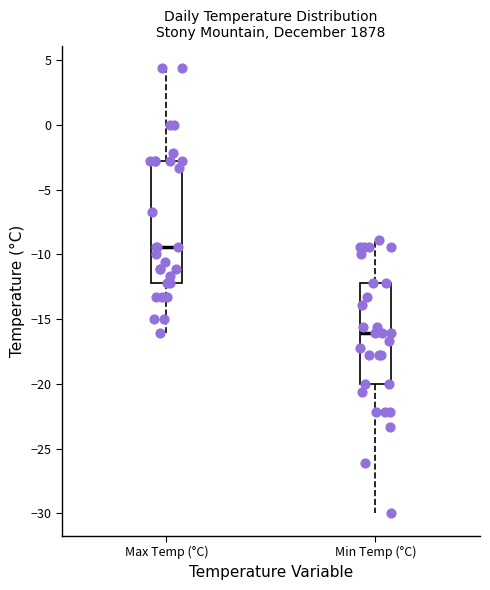

Reading left to right, transcribe this box plot: for each box, give where its median line is, the range the box spans, and where its two whiskers end, as read against the y-axis. The values are not printed on the chart, so give them approximately, as read against the axis.

Max Temp (°C): median -9.5, box -12.0 to -3.0, whiskers -16.0 to 4.5
Min Temp (°C): median -16.0, box -20.0 to -12.0, whiskers -30.0 to -9.0